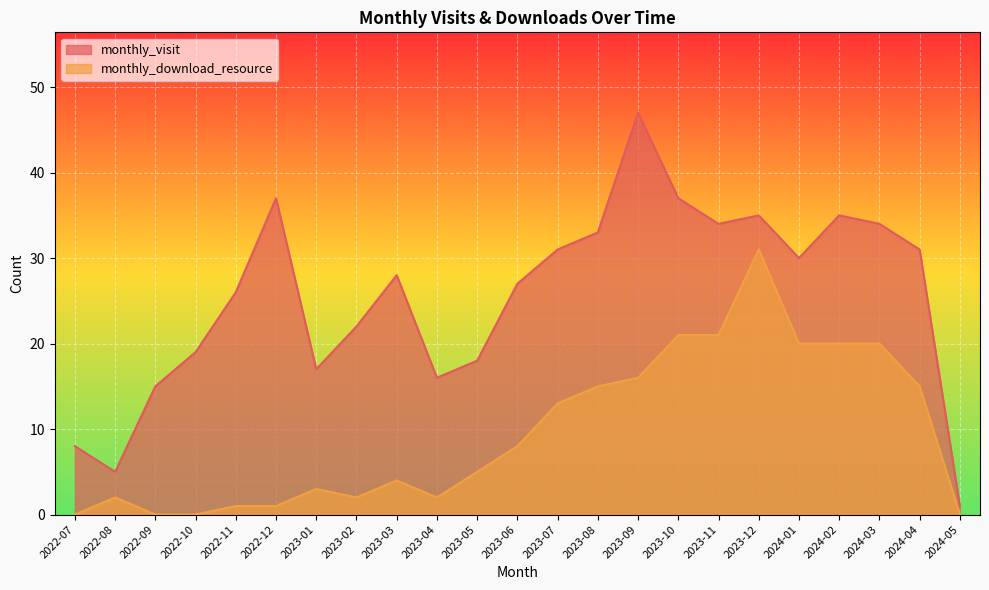

Where is the first local minimum for monthly_visit?

2022-08